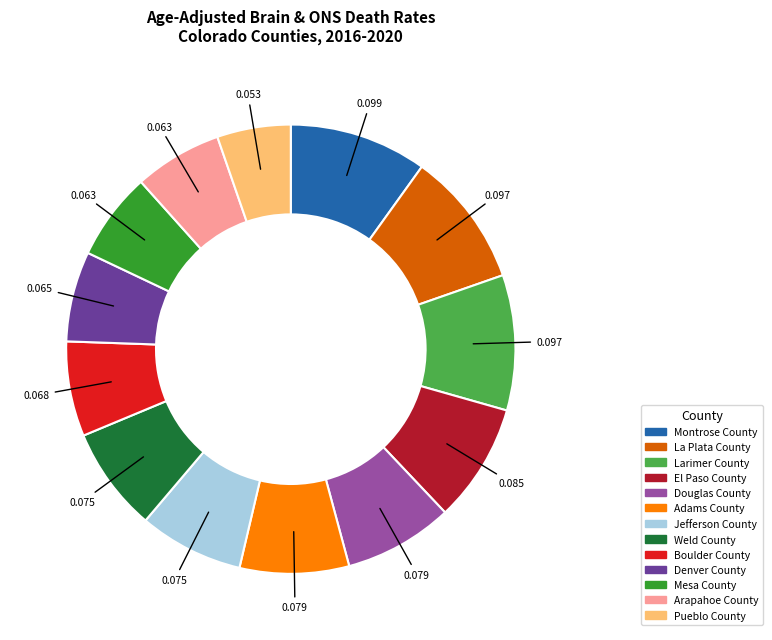

Which category has the smallest portion of the pie?

Pueblo County